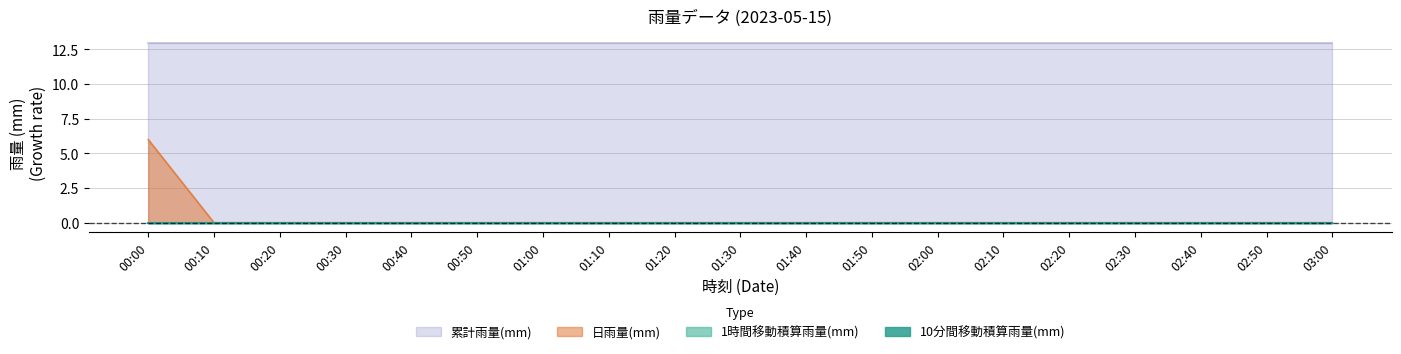

What is the highest value of the 累計雨量(mm) series?

13